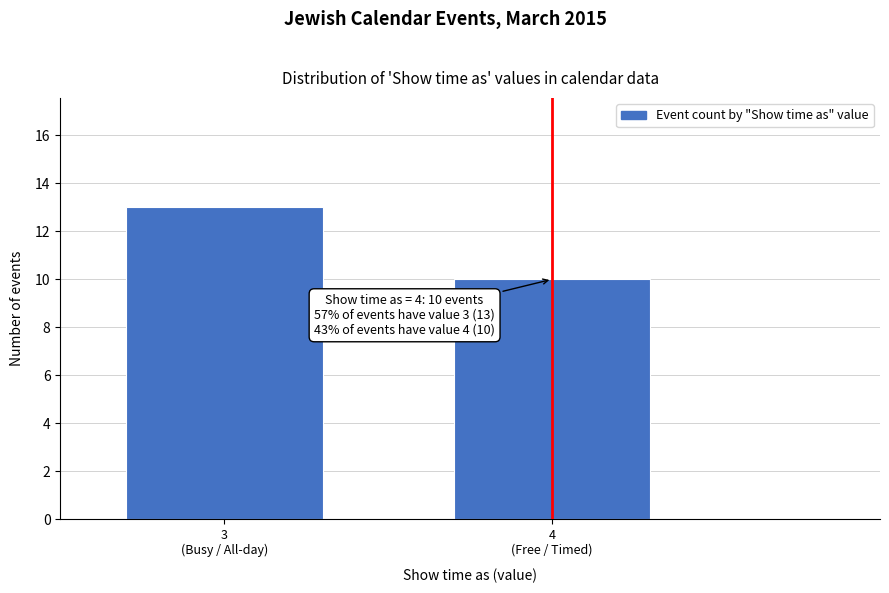

Reading right to left, extract all data points from this chart.

10	13